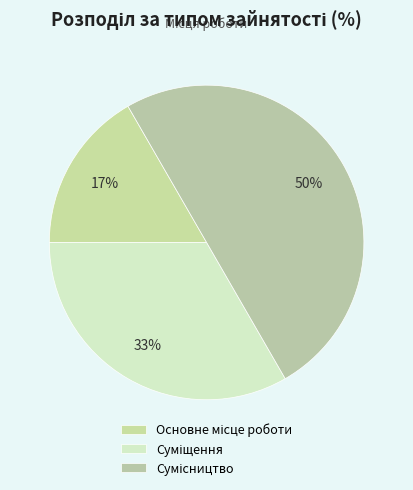

How many segments does this pie chart have?

3